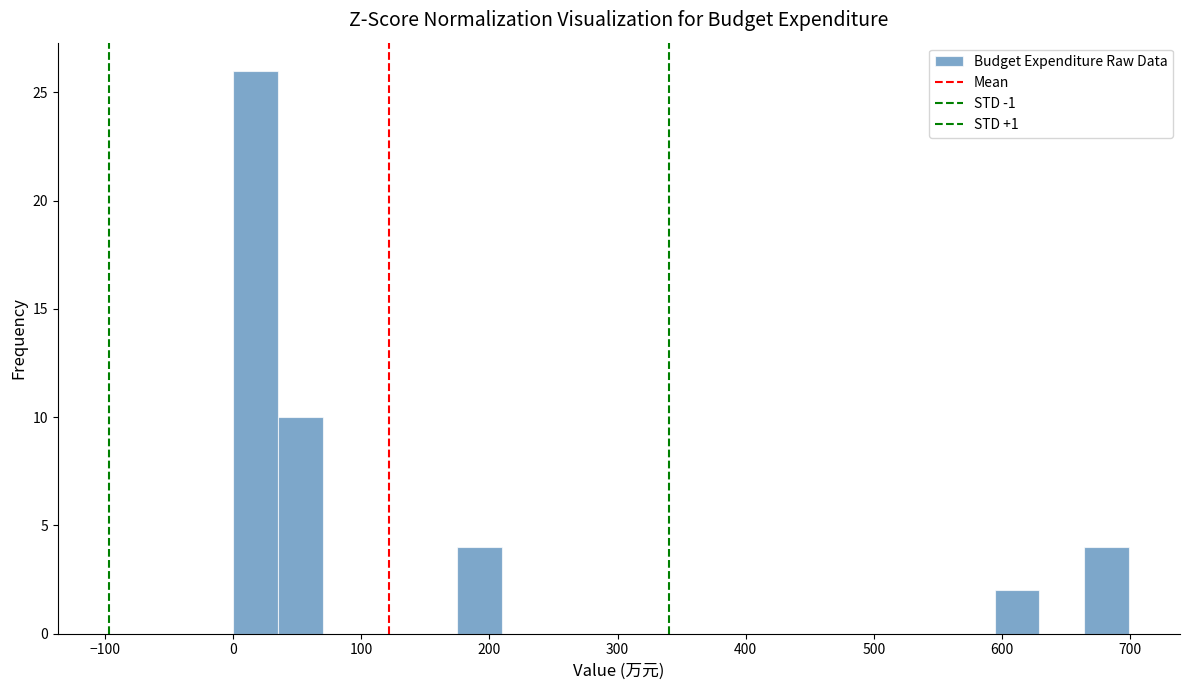

Around what value on the x-axis is the tallest bar? Give the approximate position of its centre, as read against the axis.

20